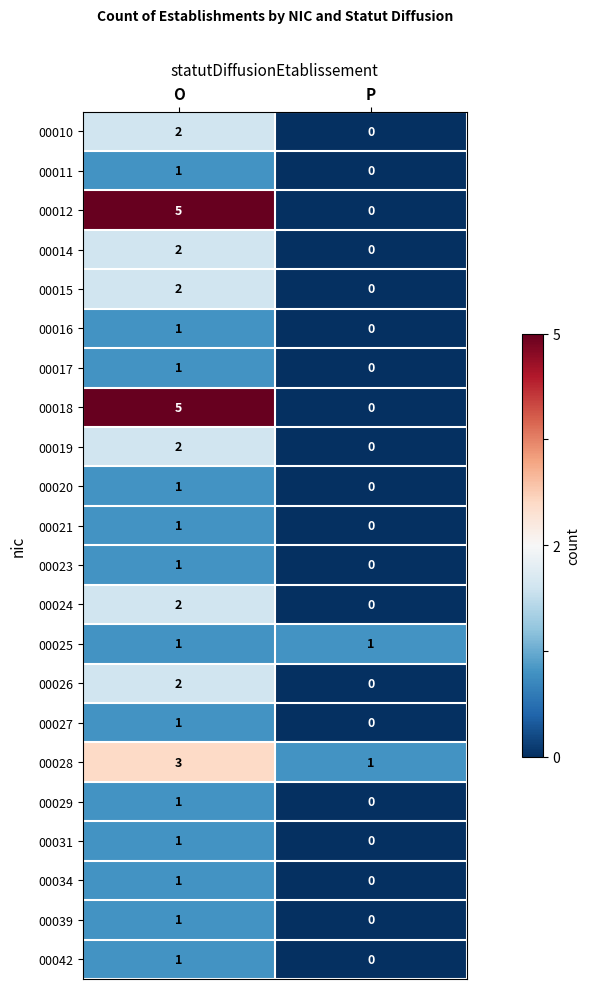

What is the difference between the highest and lowest values at P?

1